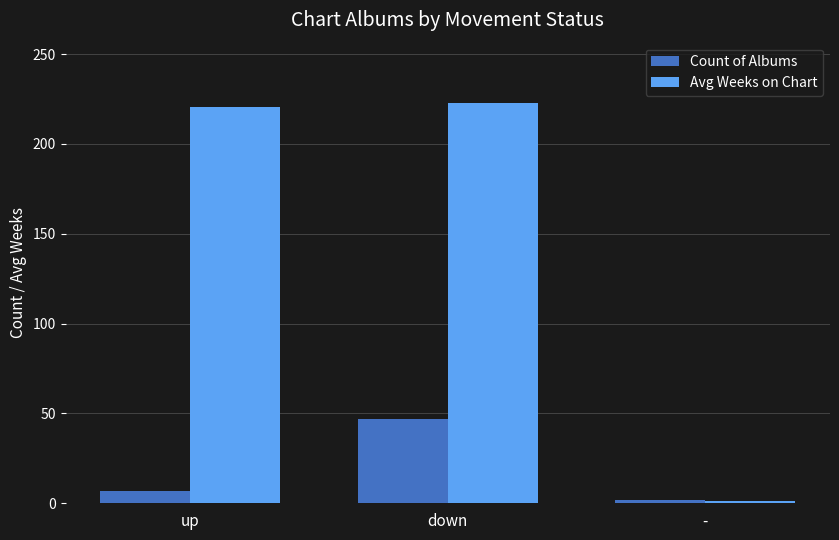

What is the difference between the maximum and minimum values in the Count of Albums series?

45.0